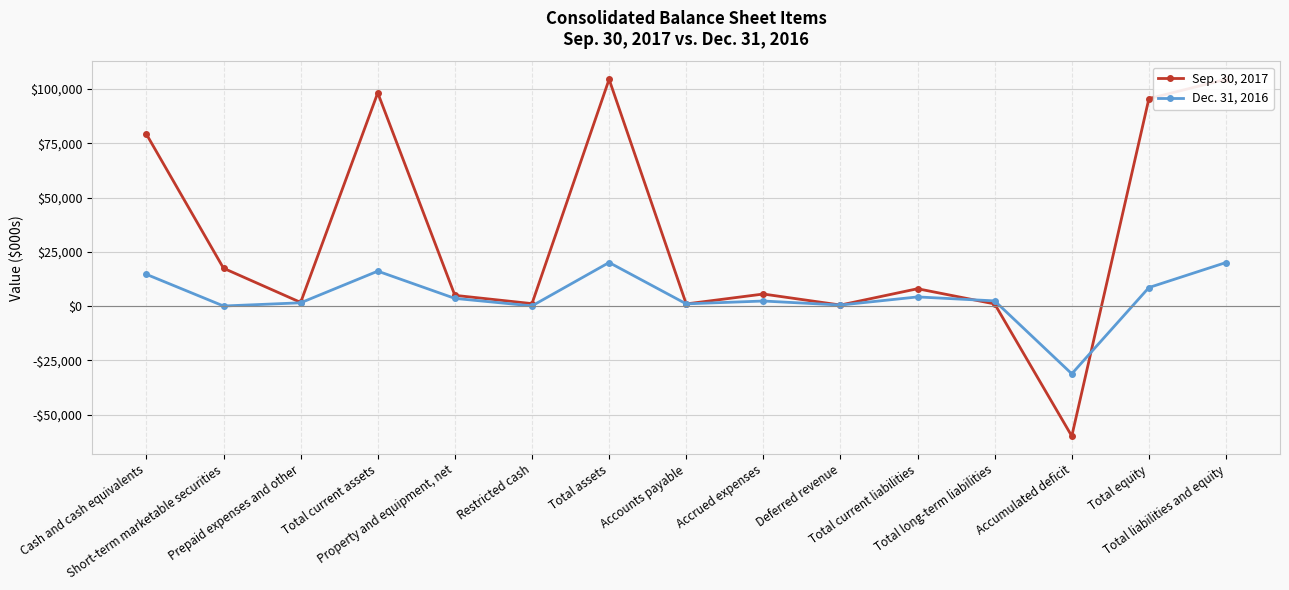

Rank the series at Cash and cash equivalents from lowest to highest value.

Dec. 31, 2016, Sep. 30, 2017